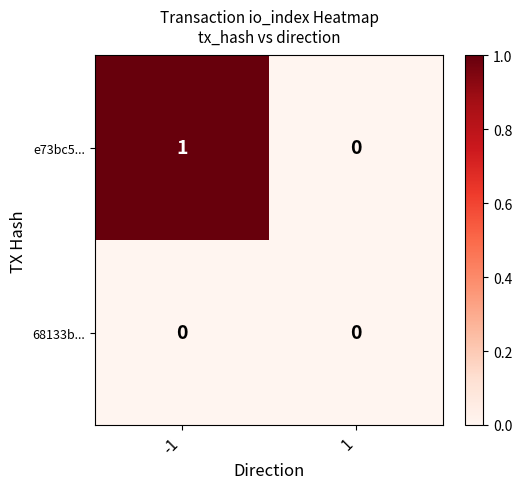

Reading left to right, extract all data points from this chart.

e73bc5...: -1=1	1=0
68133b...: -1=0	1=0